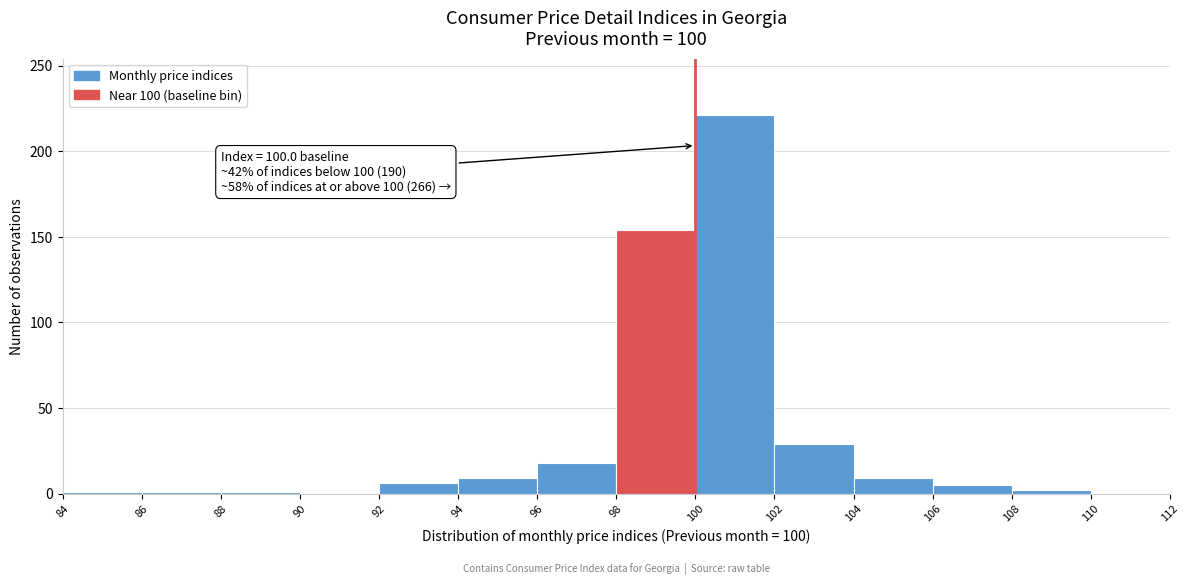

Over which range of the x-axis is the bar tallest?

100 to 102